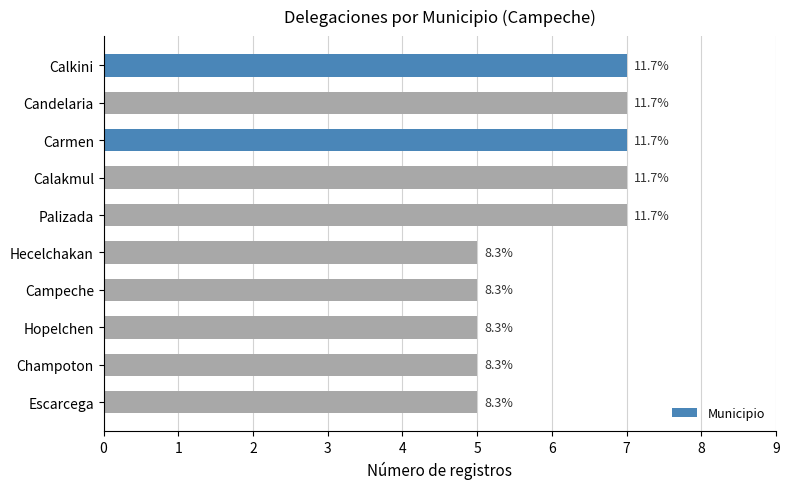

What is the difference between the maximum and second lowest values?

2